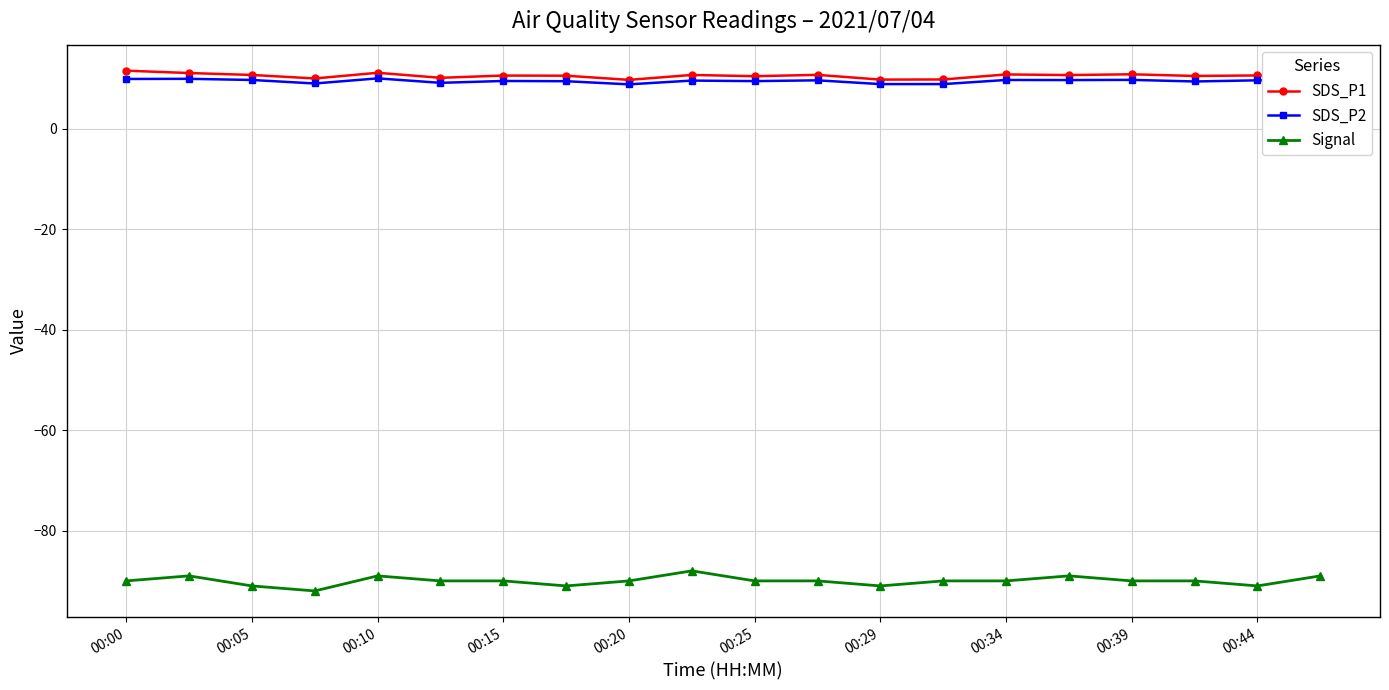

Which series has the widest spread of values?

Signal